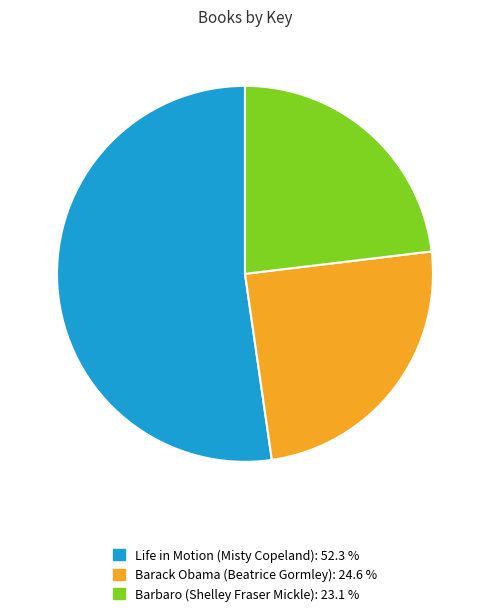

What is the smallest slice in the pie chart?

Barbaro (Shelley Fraser Mickle)